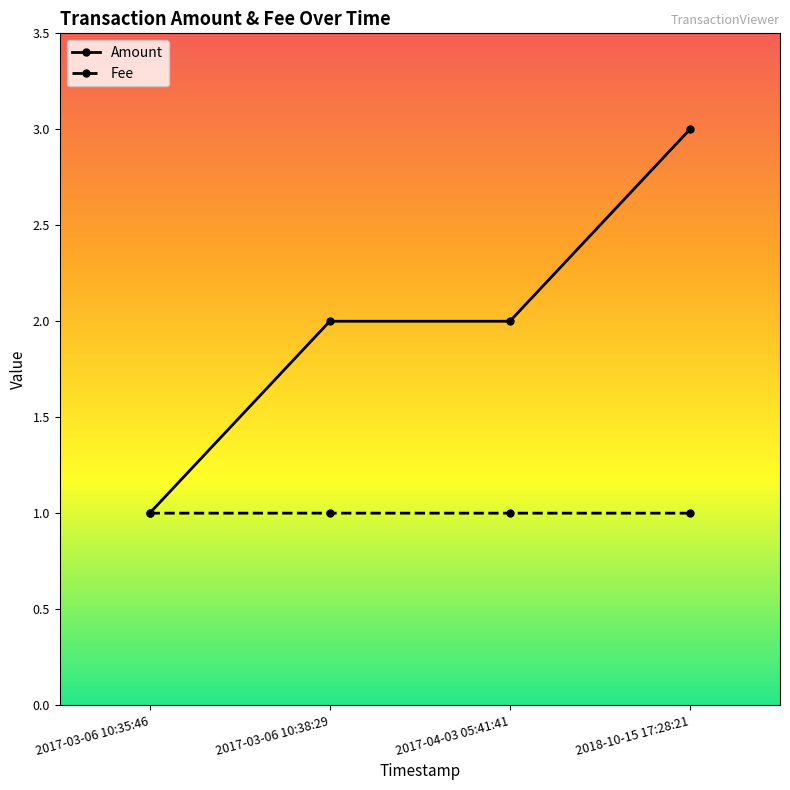

Read the Amount value at 2017-03-06 10:38:29.

2.0